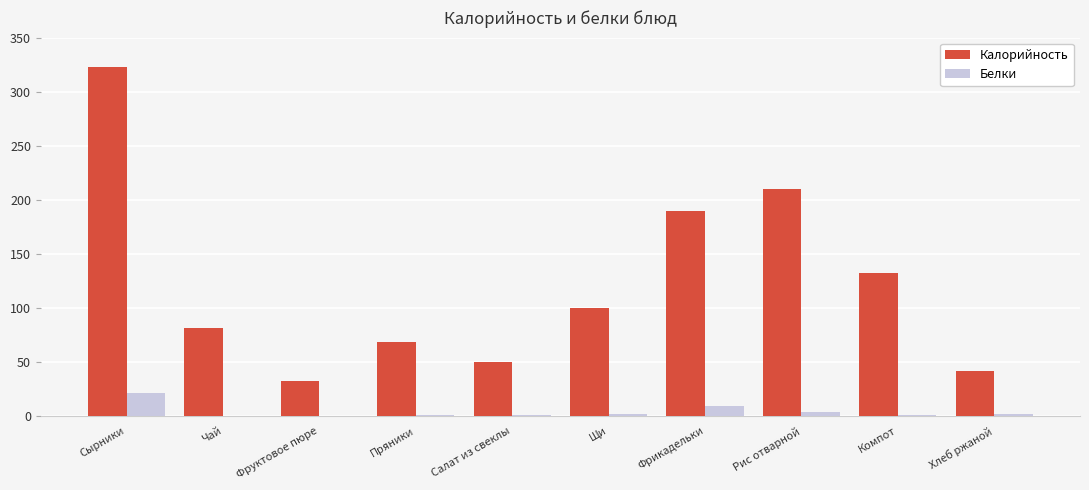

How many values in the Калорийность series exceed 99?

5